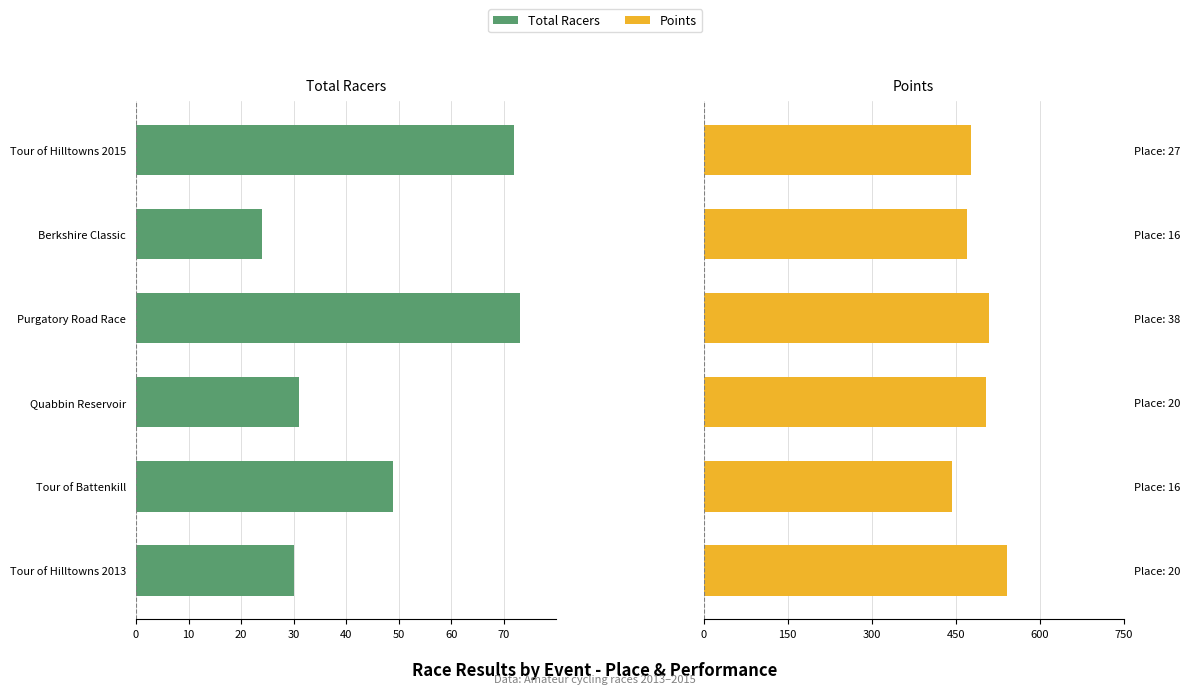

Which has a higher value, Tour of Hilltowns 2013 or Quabbin Reservoir?

Tour of Hilltowns 2013